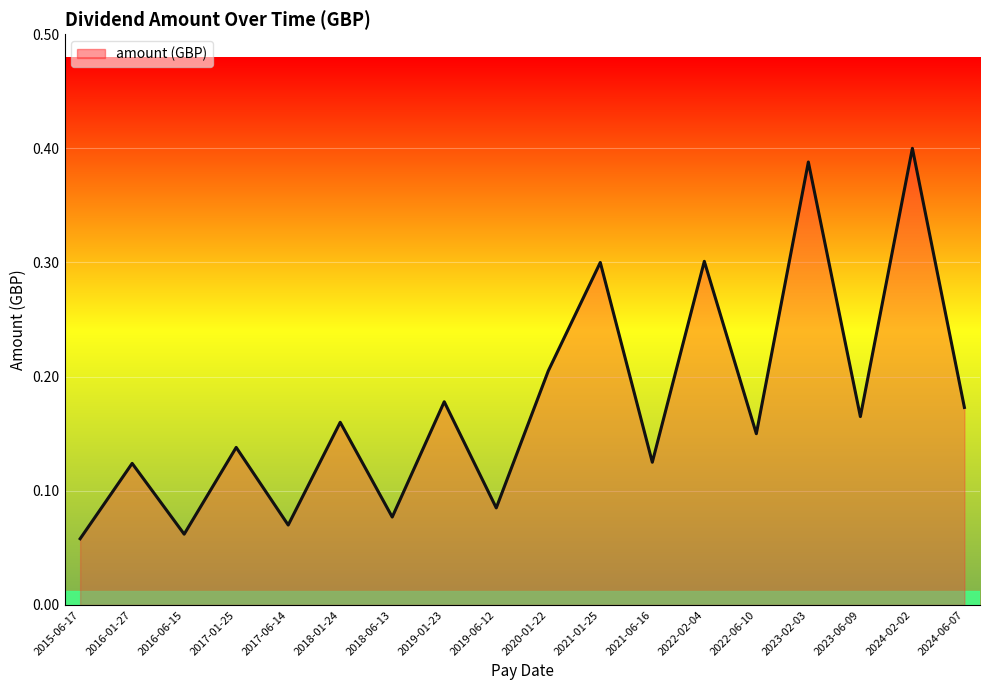

The chart shows a value of 0.4 at 2024-02-02. True or false?

True